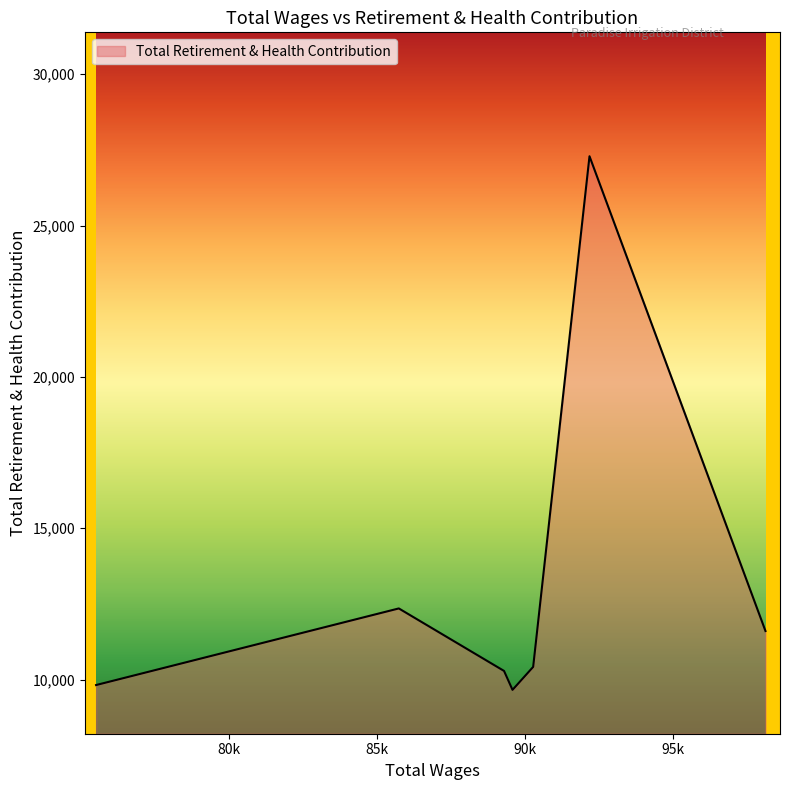

What is the average value?

13061